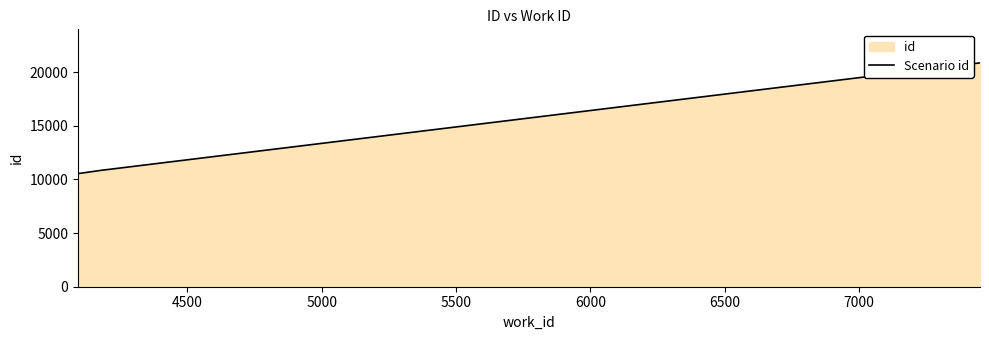

How many data points are less than 20859?

2